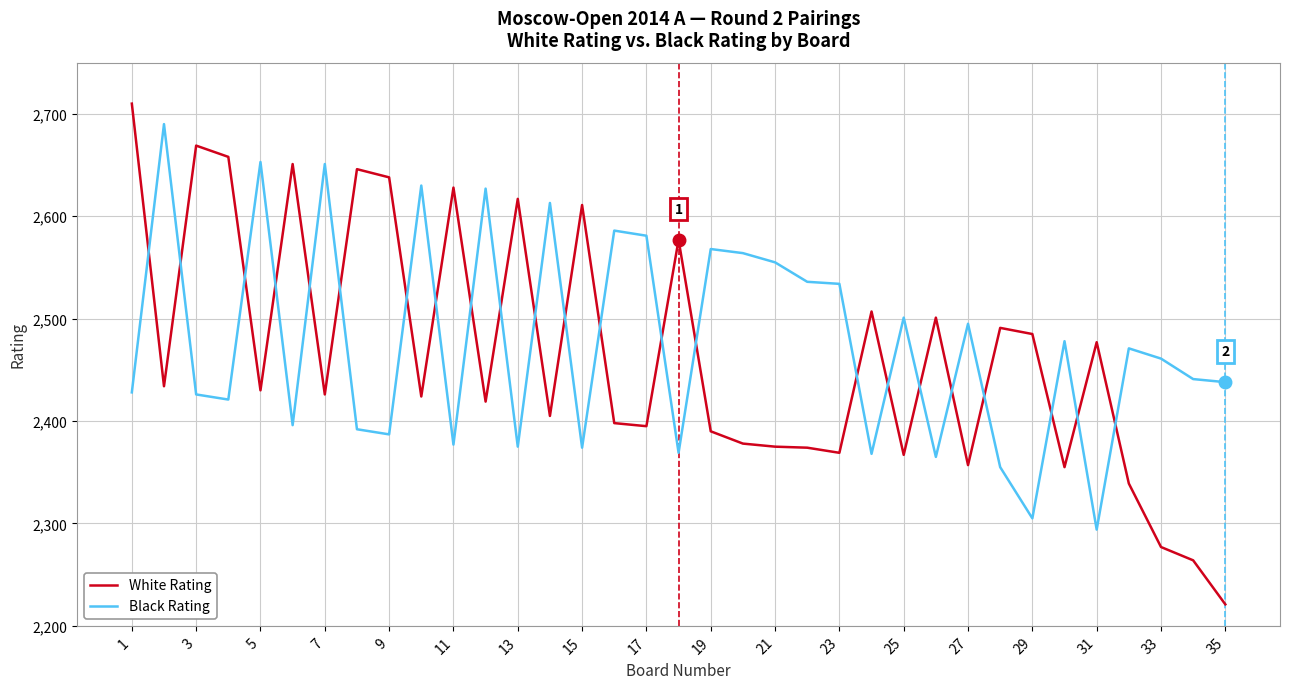

Does the chart have visible grid lines?

Yes